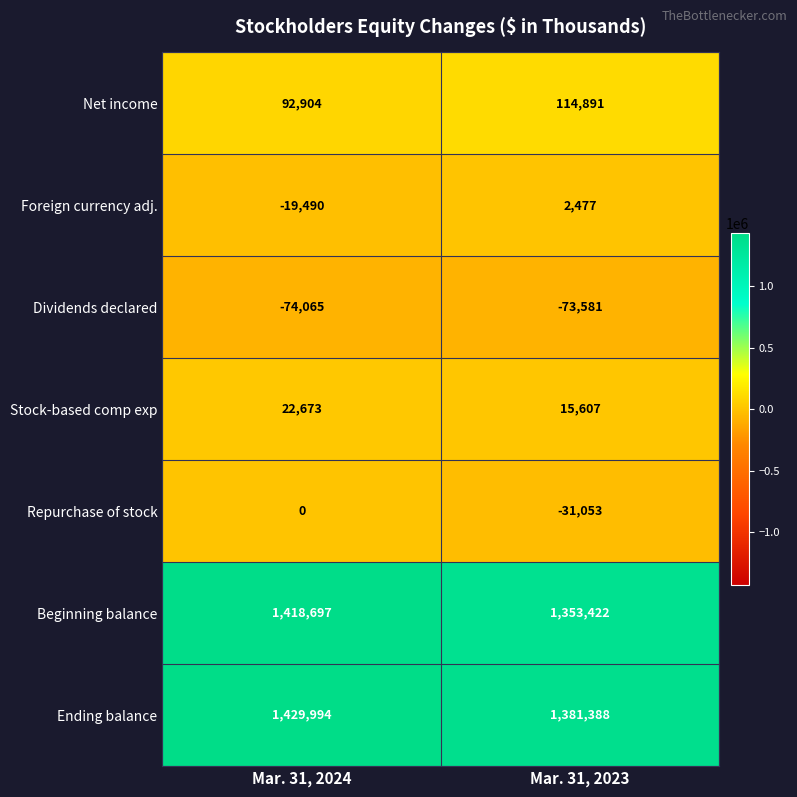

Which series has the largest total across all categories?

Ending balance